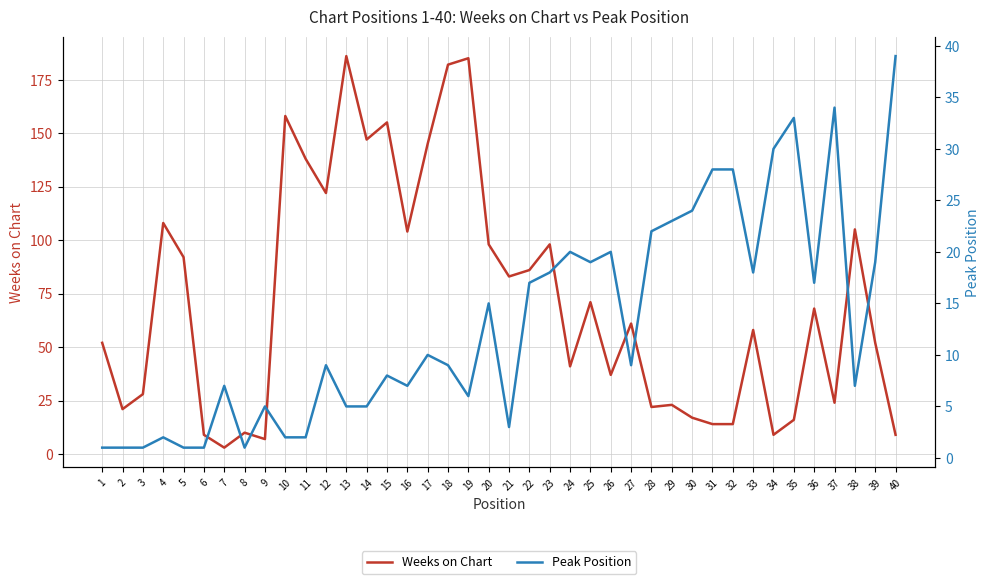

Where is the first local maximum for Peak Position?

4